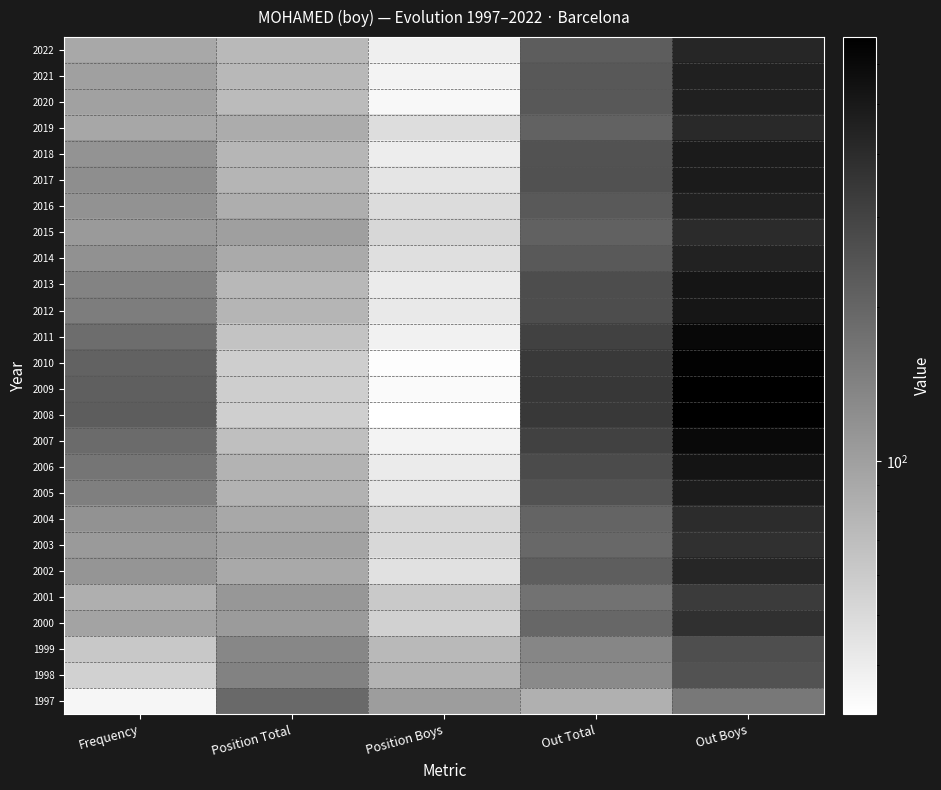

What is the total value across all series at Position Total?

2324